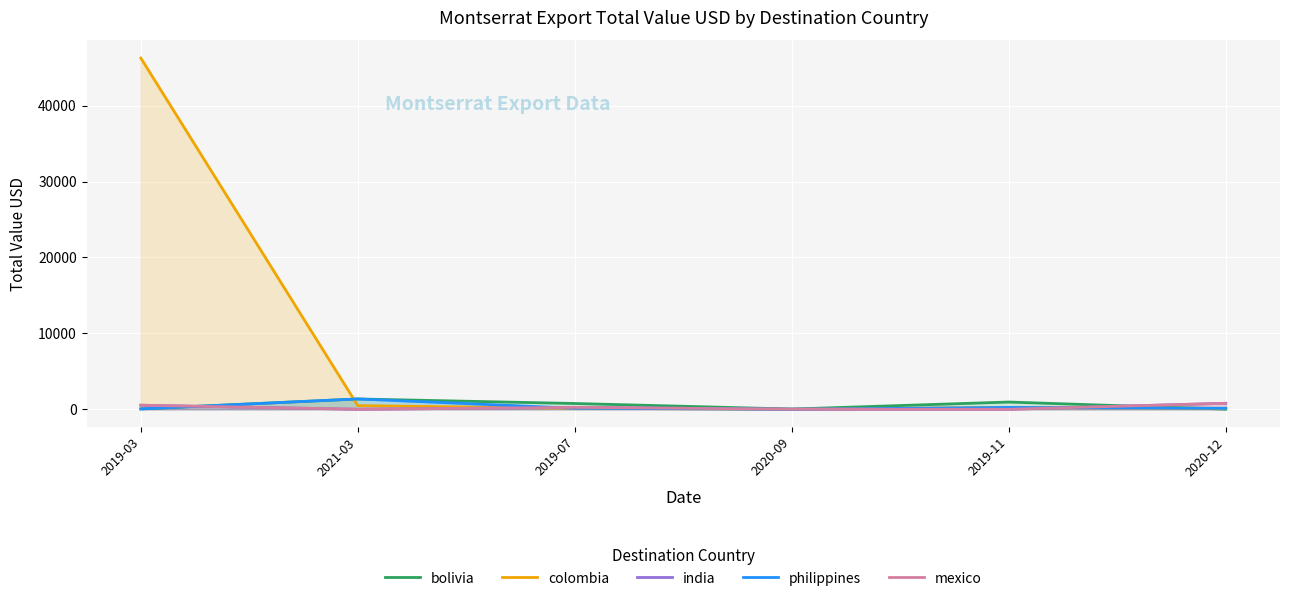

The mexico series shows 250.3 at 2019-07. True or false?

True